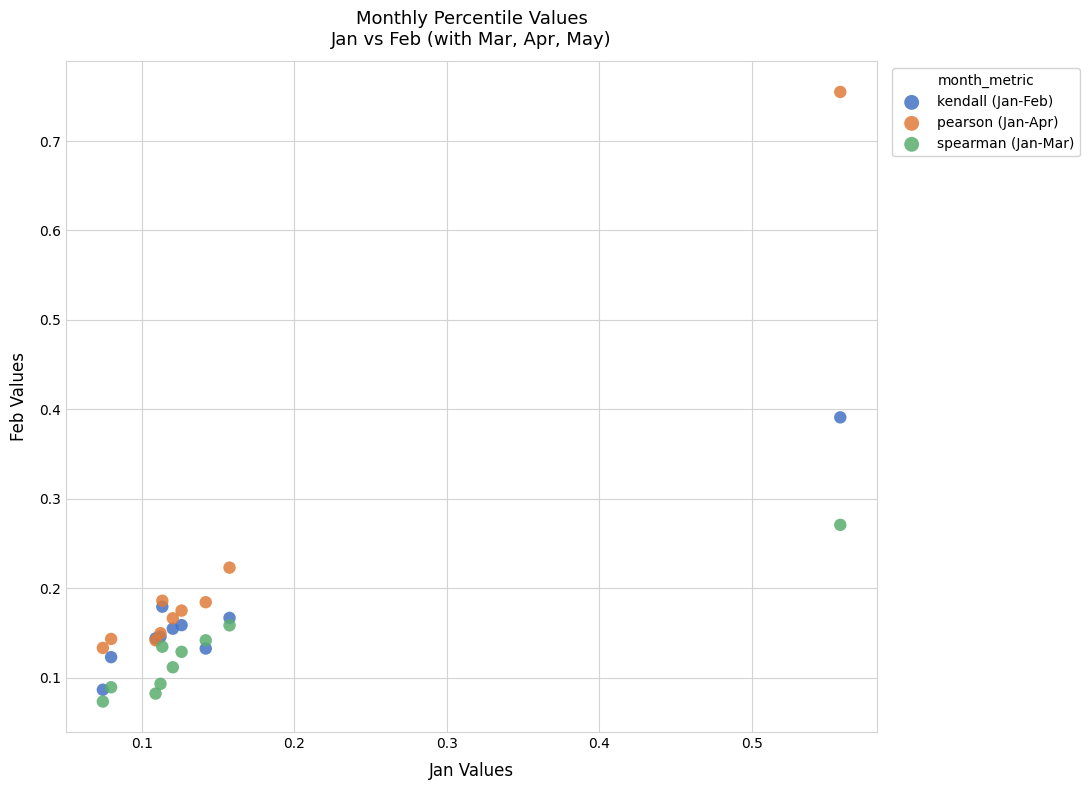

What is the X range (max minus min) for the scatter plot?

0.5